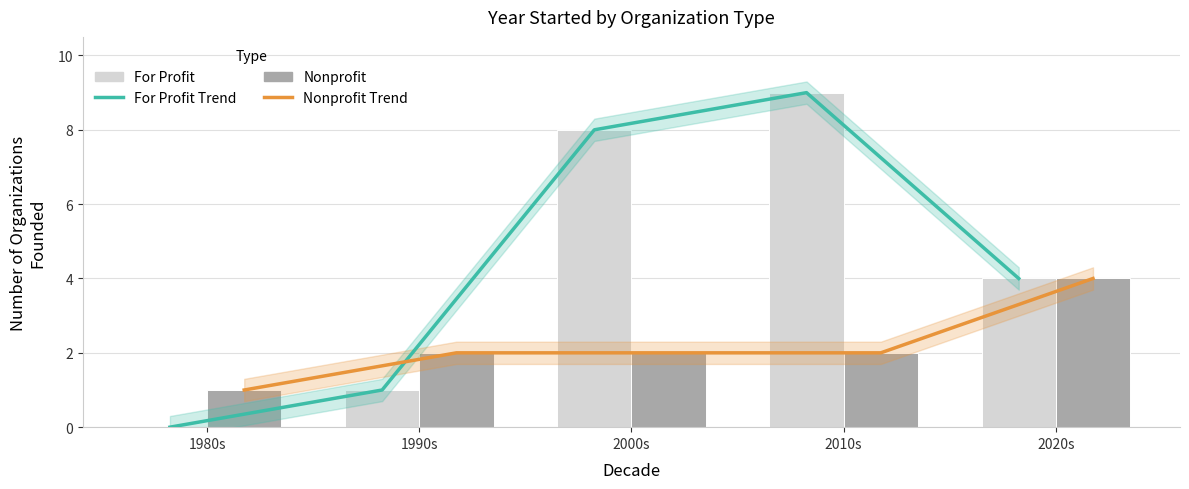

What is the greatest value displayed?

9